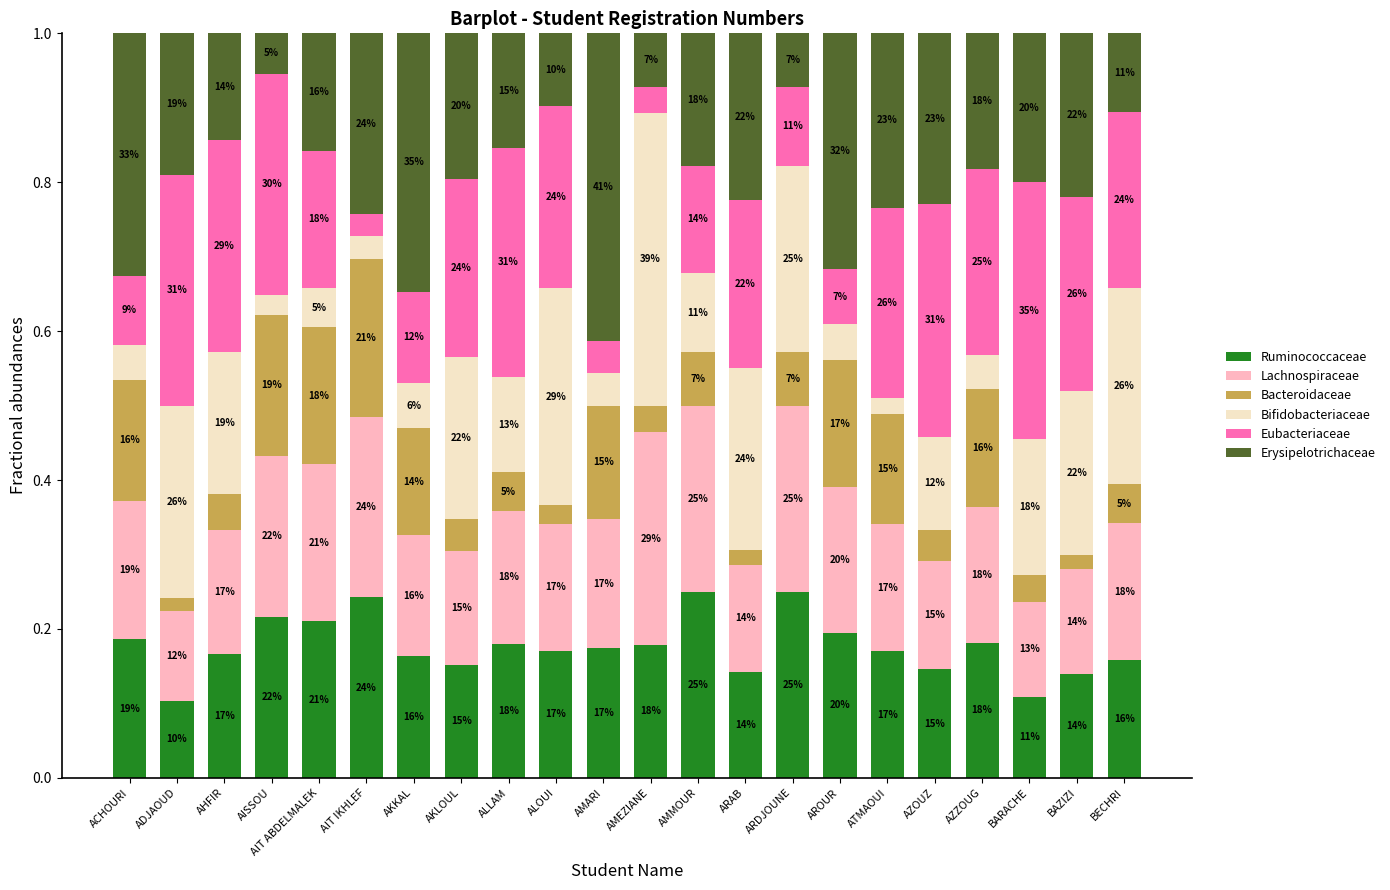

Which series has the widest spread of values?

Bifidobacteriaceae